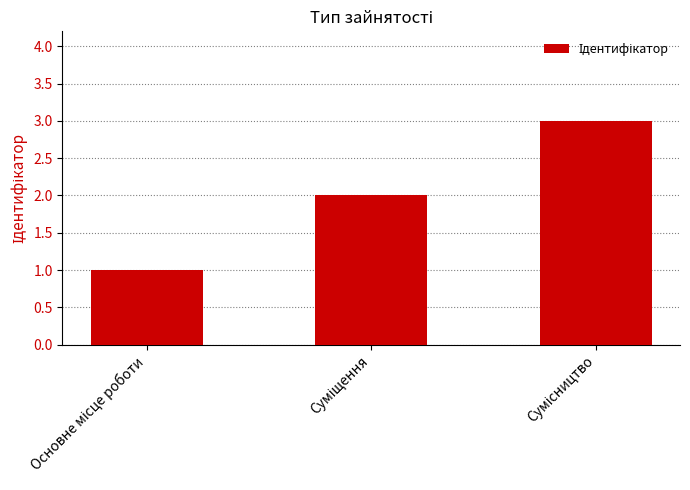

What is the difference between the maximum and minimum values?

2